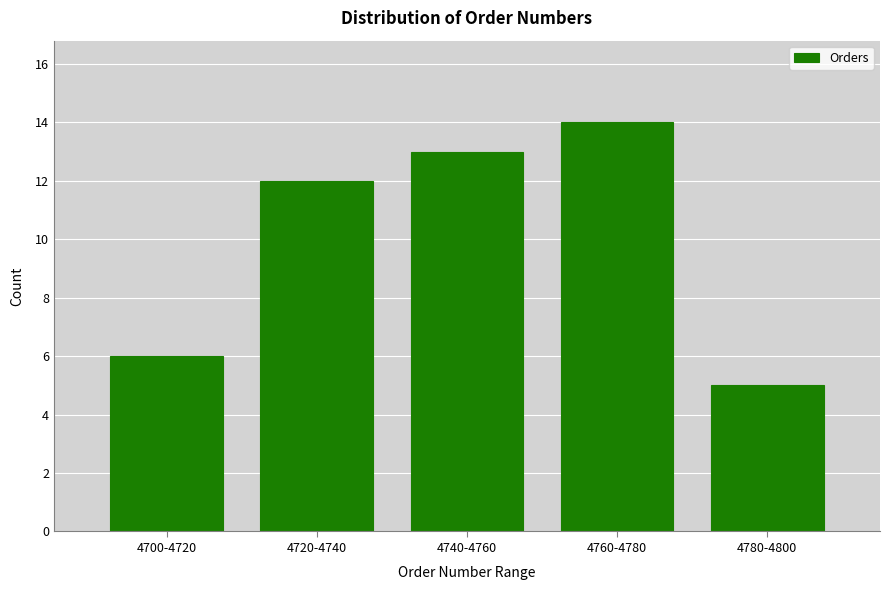

Reading left to right, extract all data points from this chart.

4700-4720=6	4720-4740=12	4740-4760=13	4760-4780=14	4780-4800=5